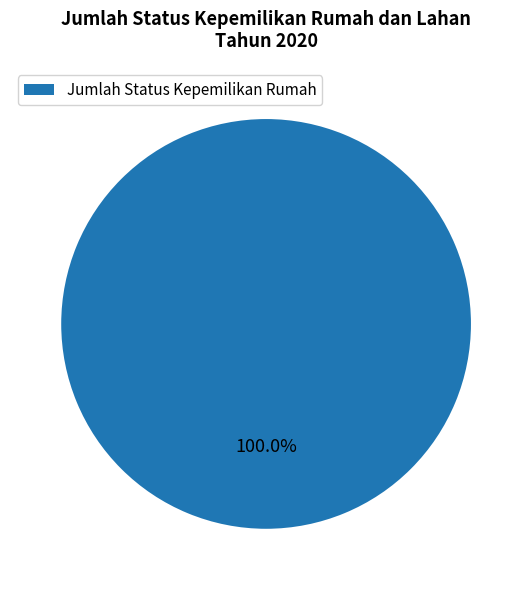

What is the majority slice?

Jumlah Status Kepemilikan Rumah